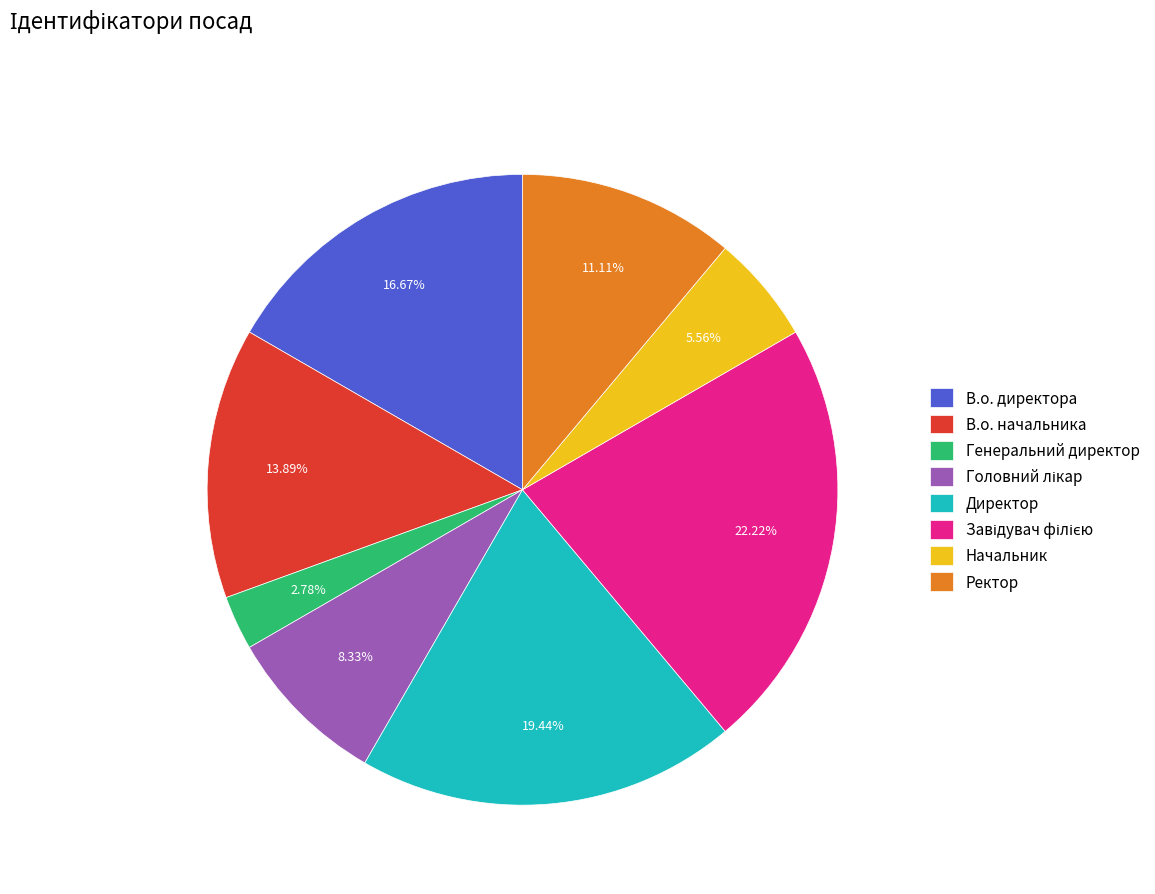

Is there any slice that represents more than half of the pie?

No